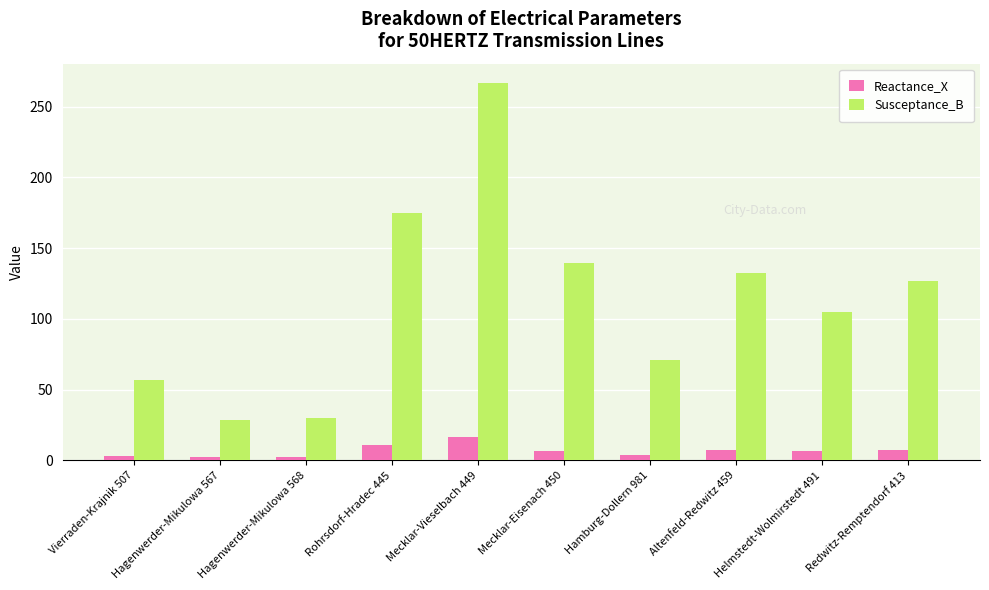

The Reactance_X series shows 2.5 at Hagenwerder-Mikulowa 567. True or false?

True